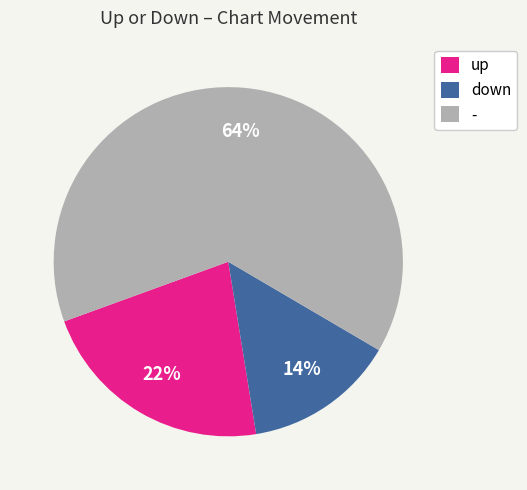

Between up and down, which is larger?

up